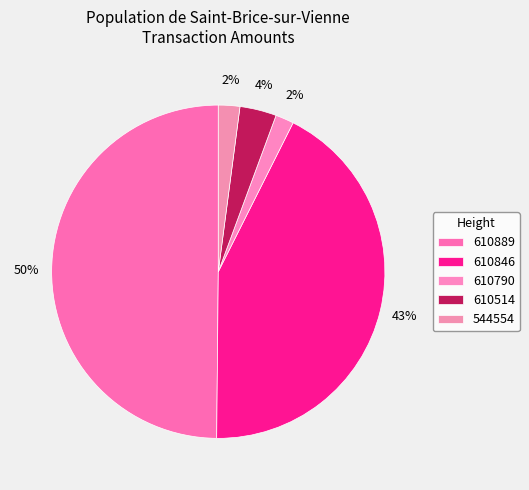

How many slices are in this pie chart?

5